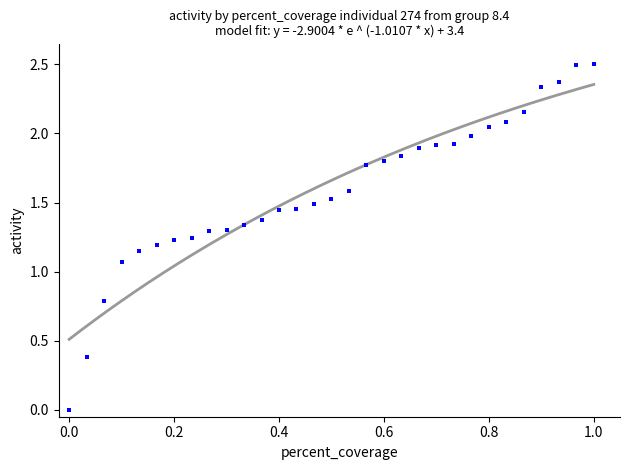

What is the range of X values (max minus min)?

1.0